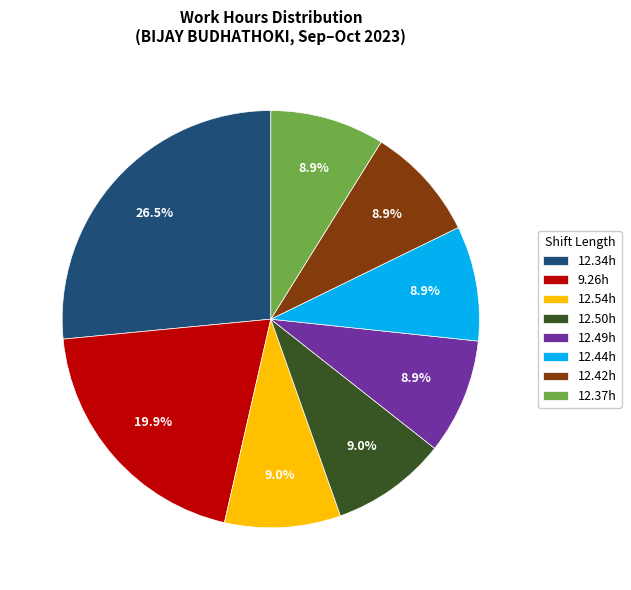

Is there any slice that represents more than half of the pie?

No